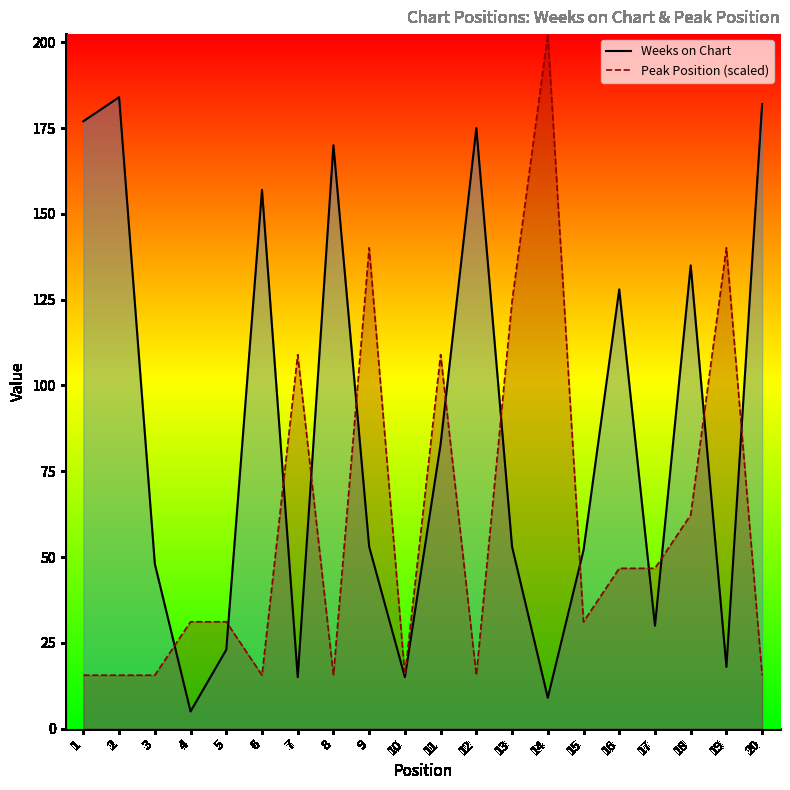

What is the difference between the Weeks on Chart values at 14 and 16?

119.0